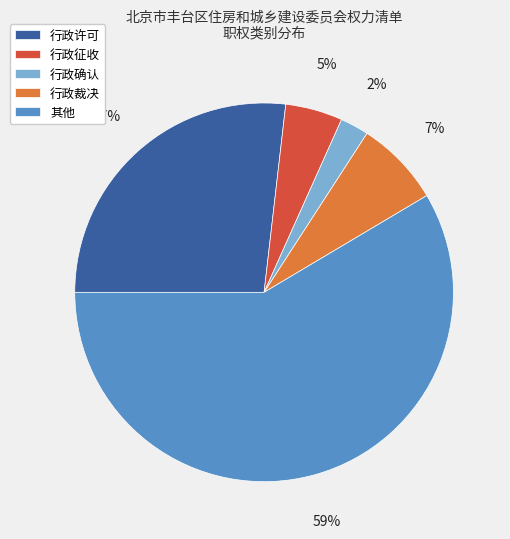

How many segments does this pie chart have?

5